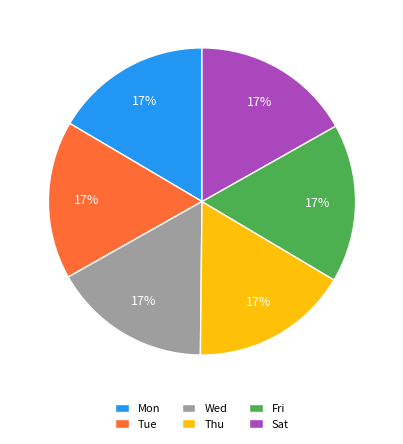

Is it true that Thu is 5% of the pie?

False